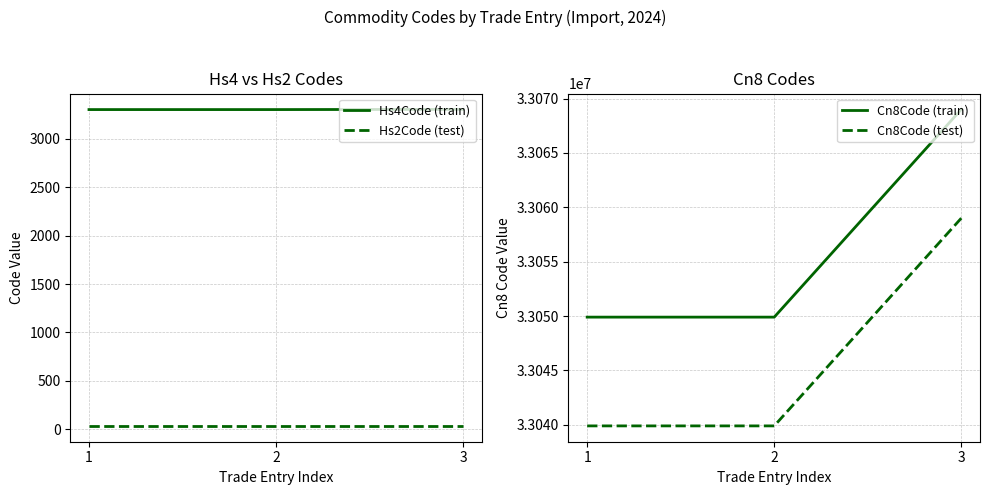

Is the value of Cn8Code (train) at 1 greater than the value of Cn8Code (test) at 3?

No